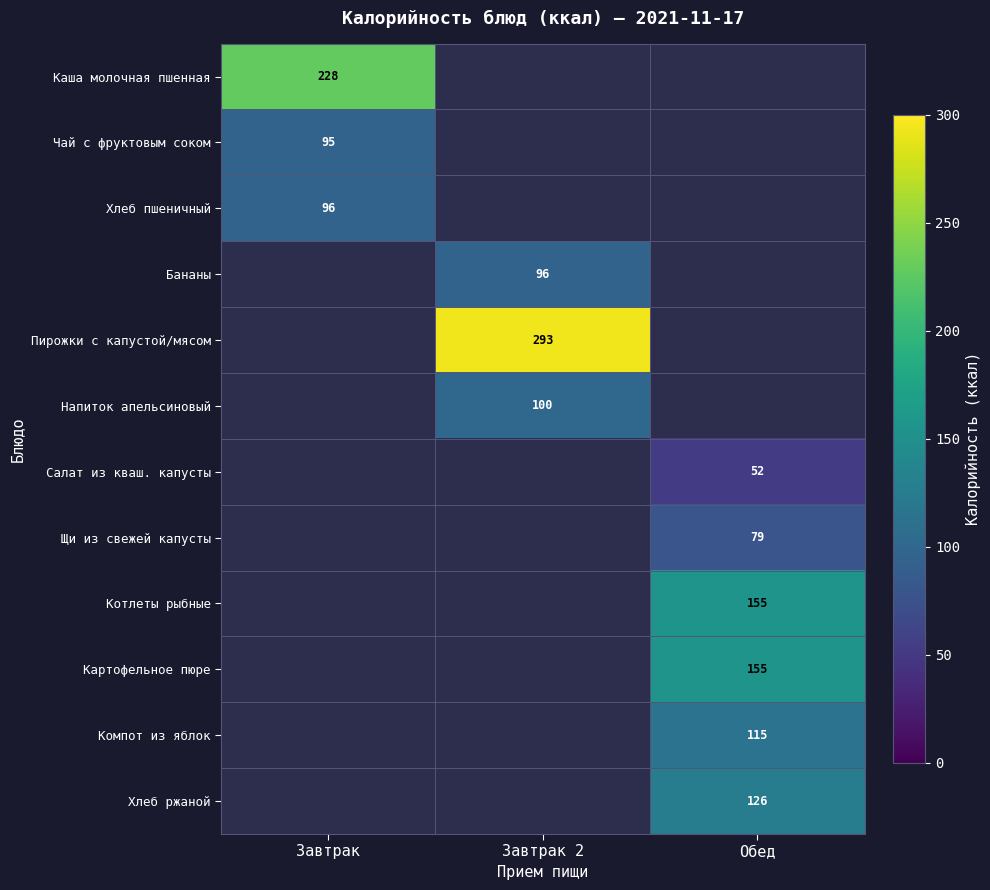

True or false: Чай с фруктовым соком has a value of 95 at Завтрак.

True